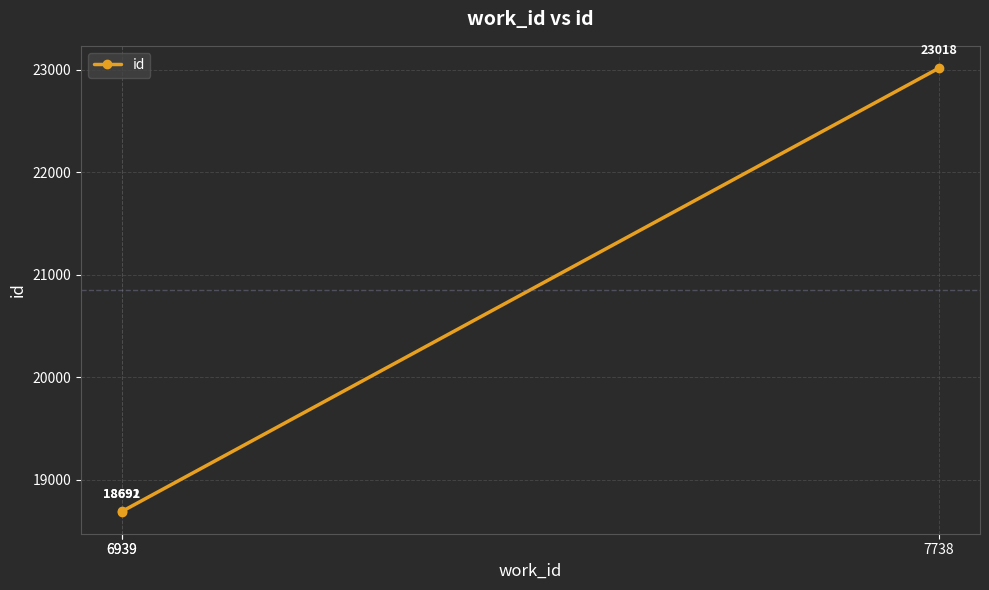

List the labels in order of value, largest first.

7738, 6939, 6939